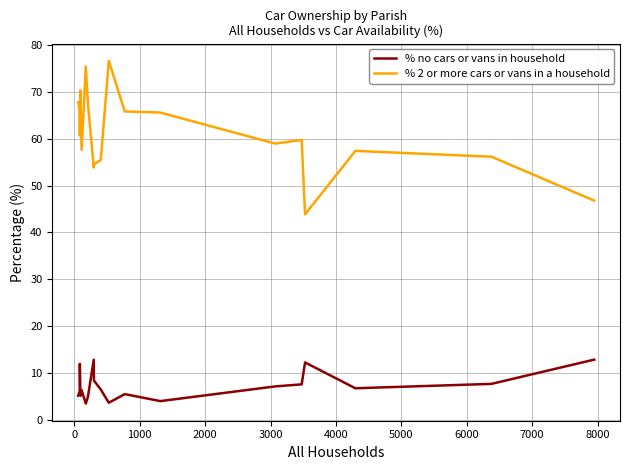

What is the greatest value displayed?

76.7